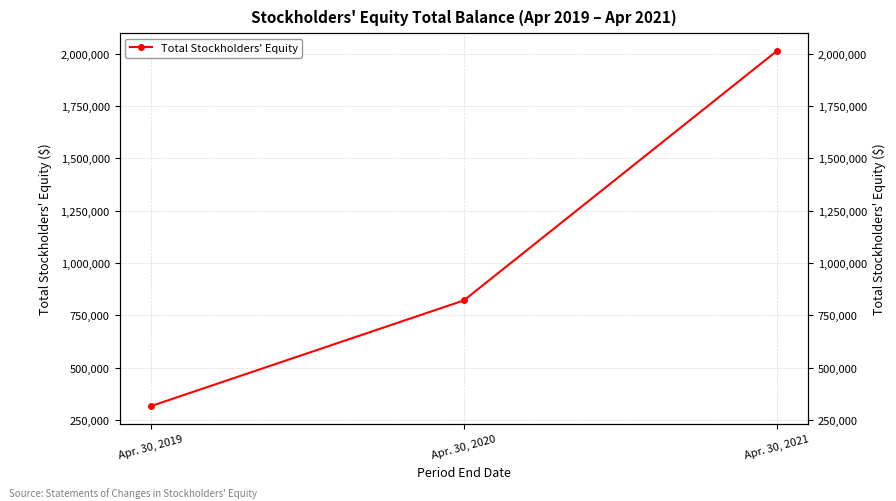

Which label corresponds to the largest value in the chart?

Apr. 30, 2021